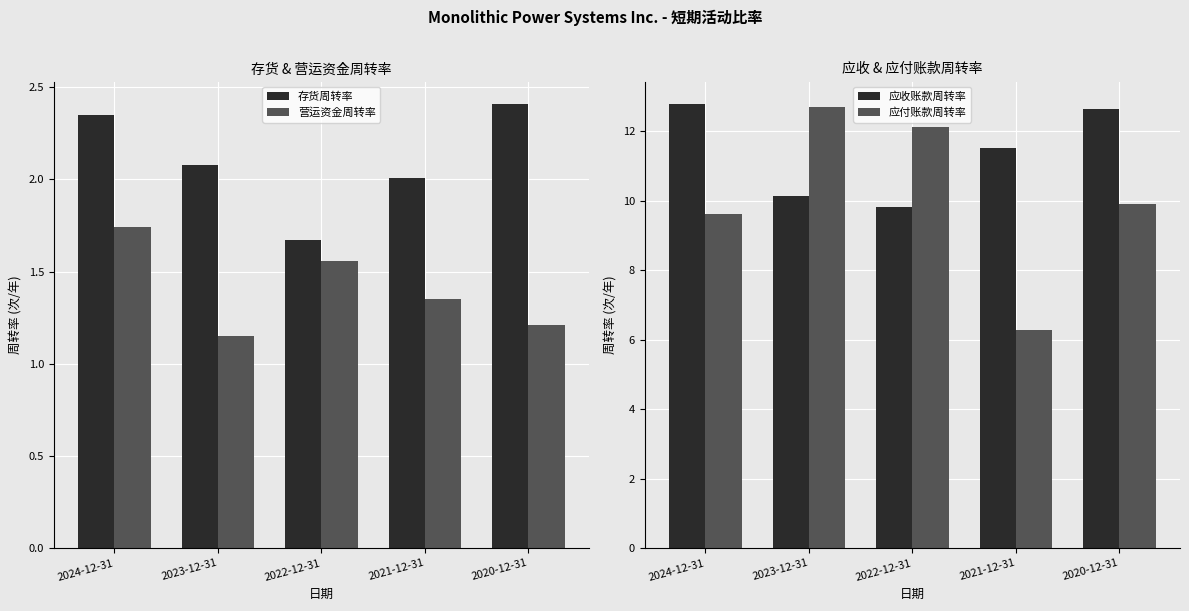

What is the spread (max minus min) of values at 2020-12-31?

11.4